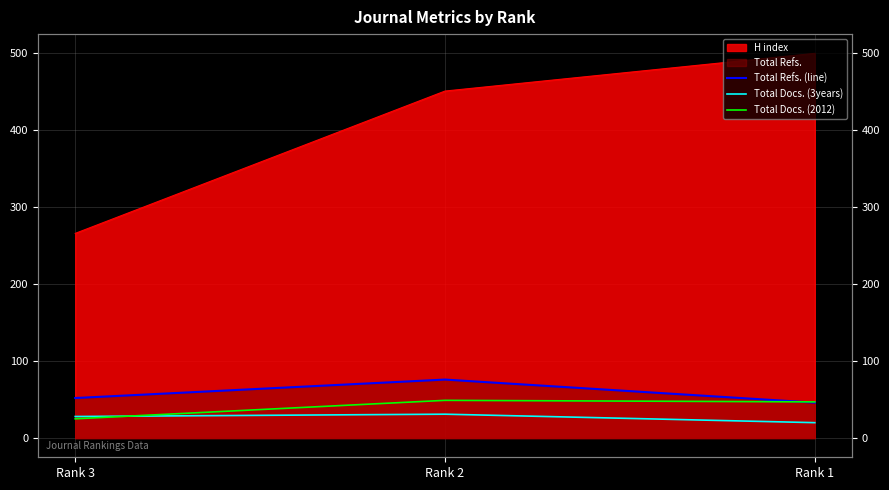

What is the value of the Total Refs. (line) point at the 1st from the left?

52